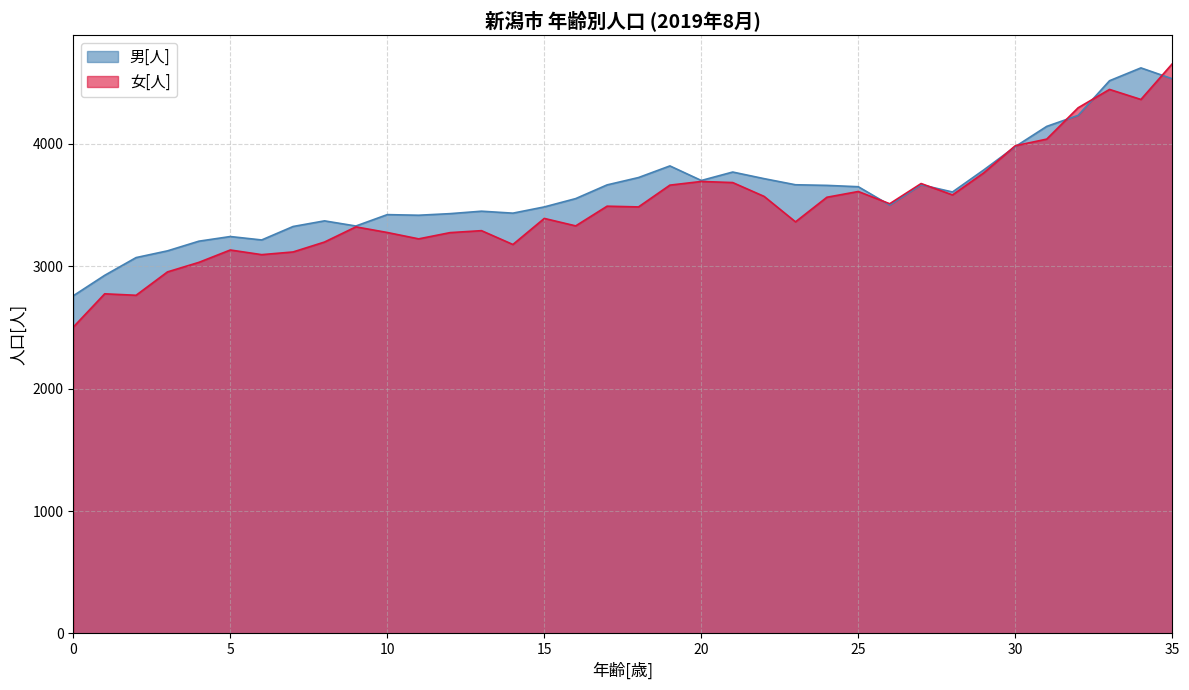

Where is 男[人] nearest to the value 3690?

20